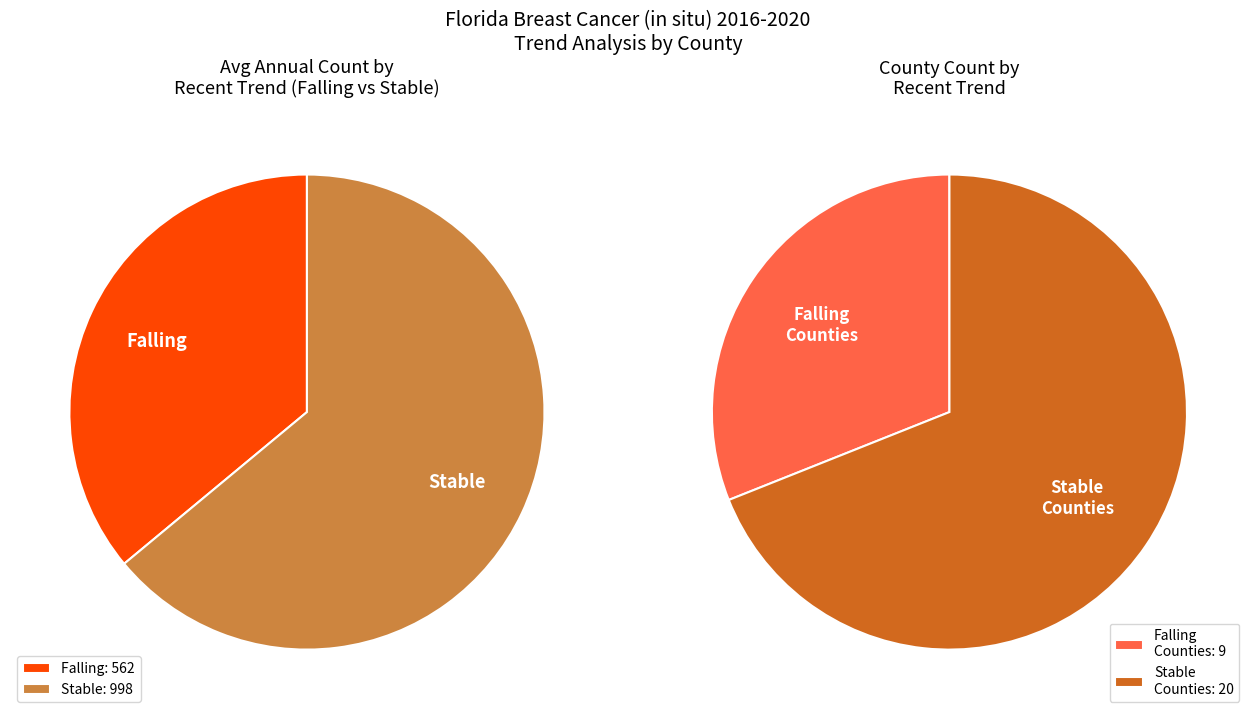

Is rising the majority of the pie?

No